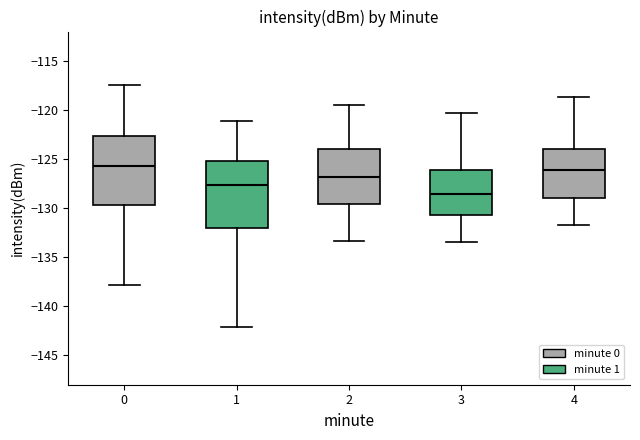

Where is the lower edge of the box at x = 0 on the y-axis? The values are not printed on the chart, so give them approximately, as read against the axis.

-129.5